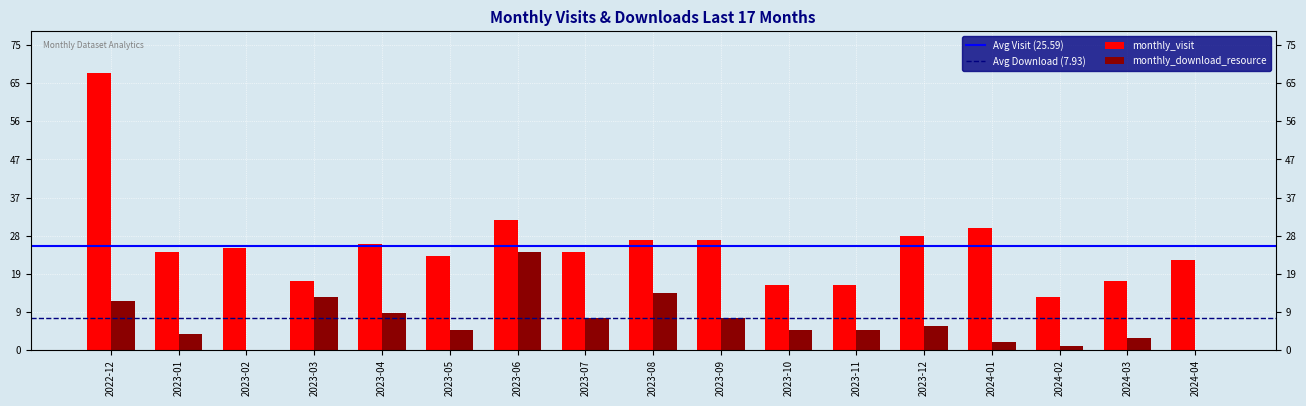

What position from the right is 2024-04?

1